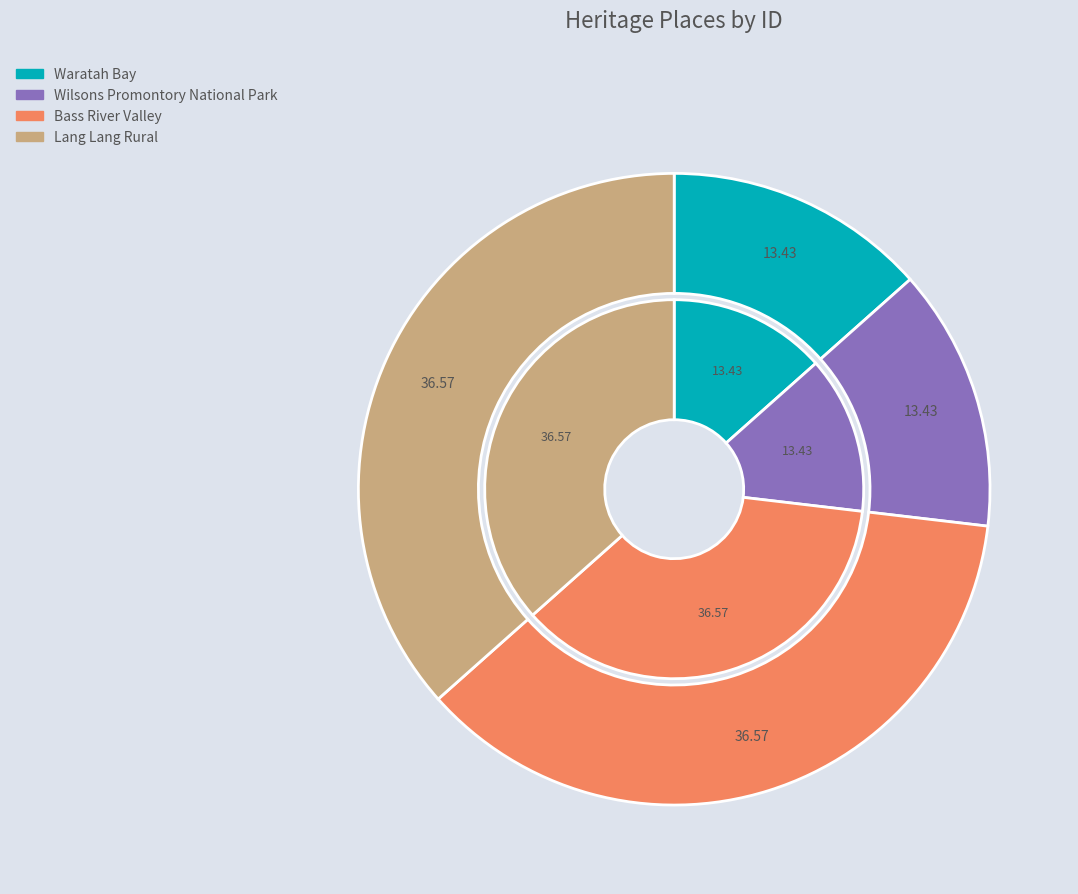

Which has a higher value, Lang Lang Rural or Bass River Valley?

Lang Lang Rural